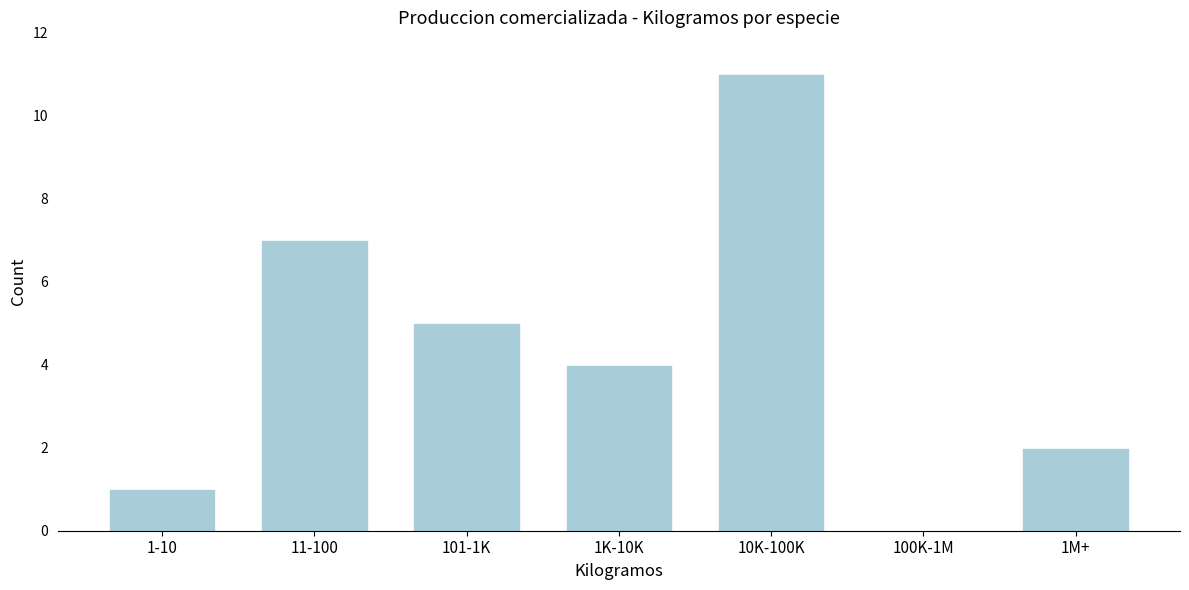

Reading left to right, extract all data points from this chart.

1-10=1	11-100=7	101-1K=5	1K-10K=4	10K-100K=11	100K-1M=0	1M+=2